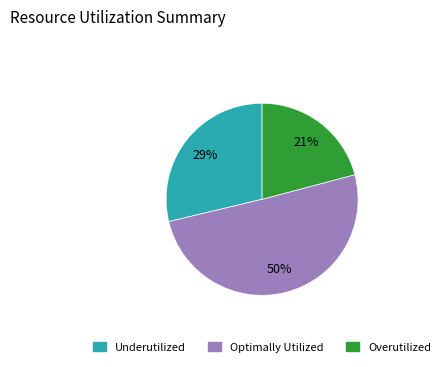

To the nearest percent, what is the average slice percentage?

33%